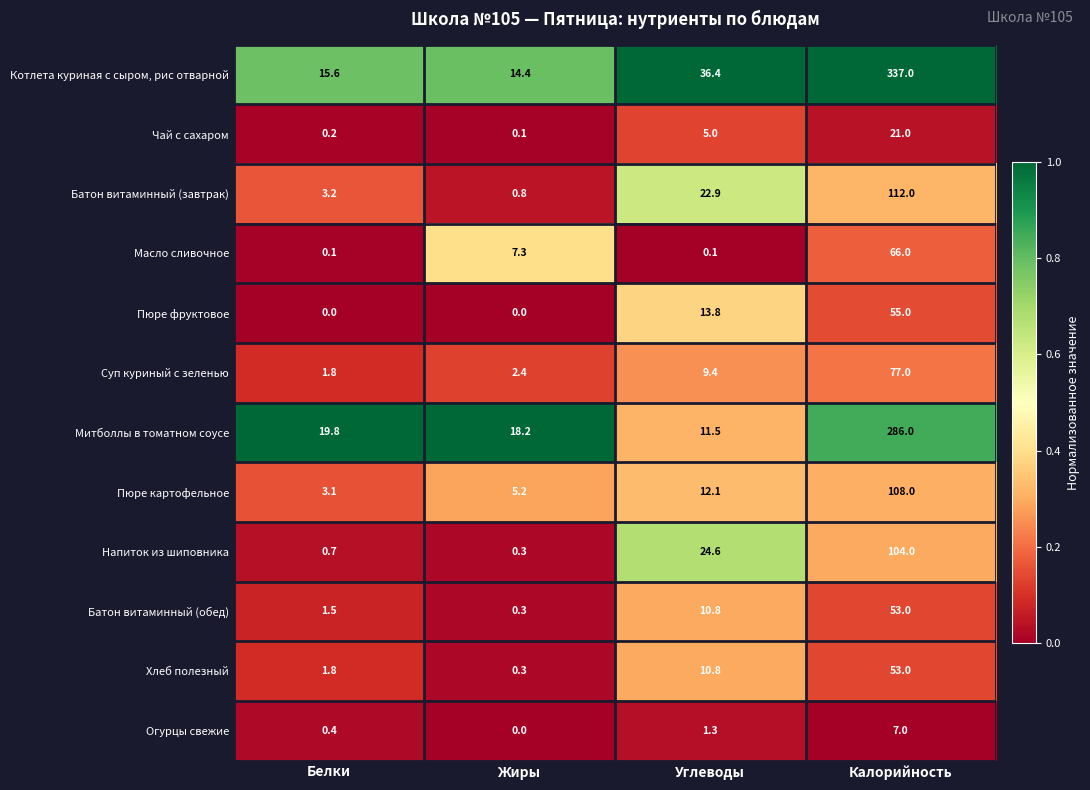

What is the greatest value displayed?

337.0